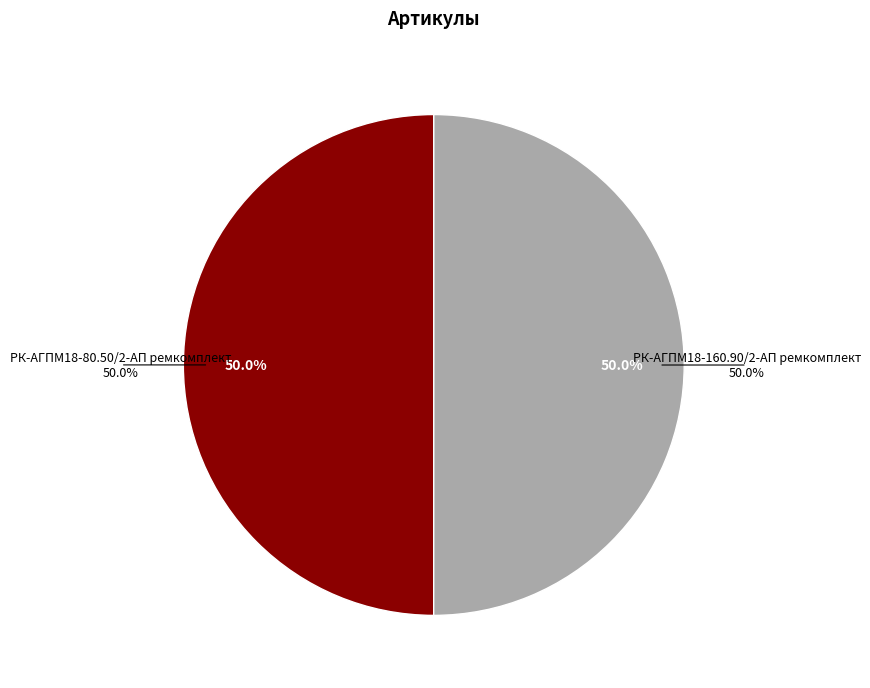

Does any single category account for the majority?

Yes